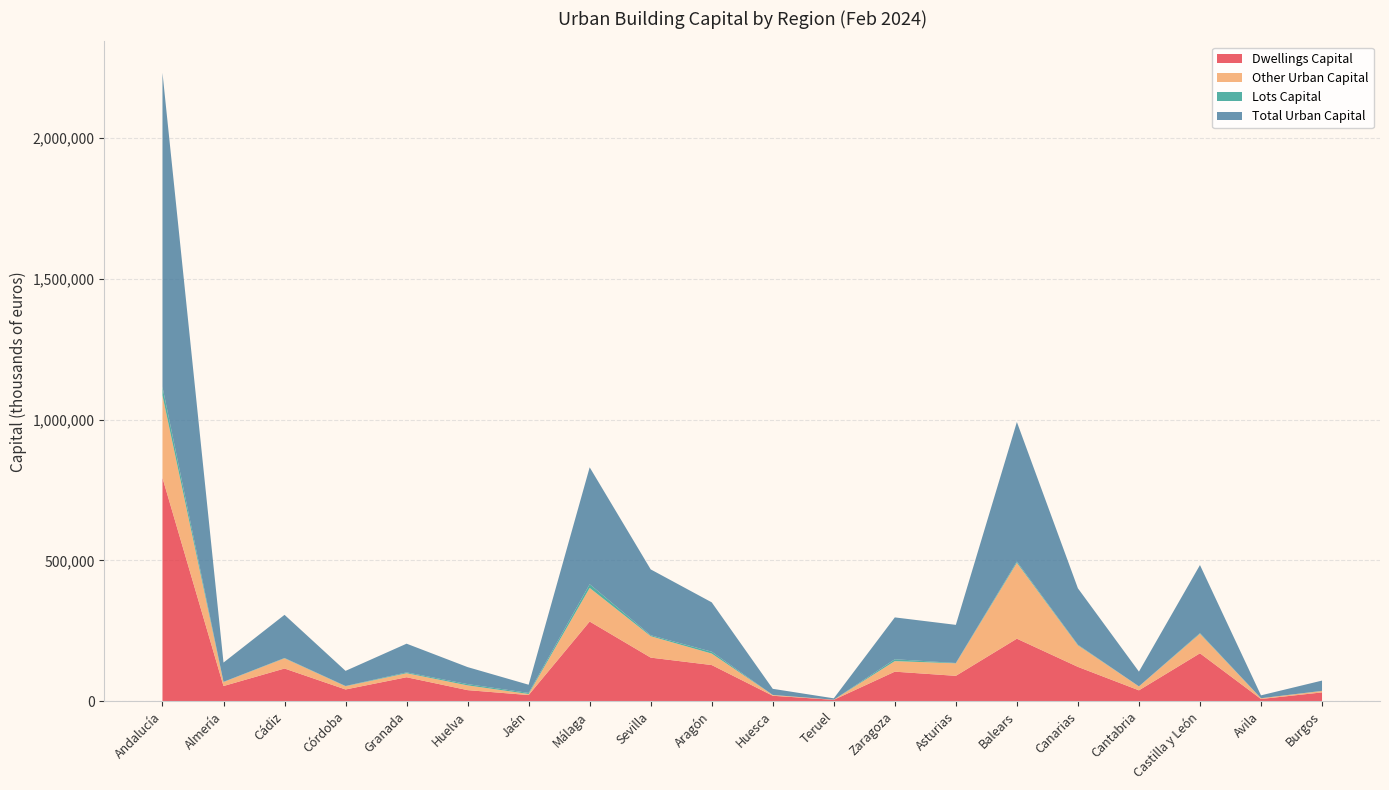

Reading right to left, what are all the values shown in this chart?

Dwellings Capital: Burgos=30942	Avila=7427	Castilla y León=169810	Cantabria=38250	Canarias=121585	Balears=221747	Asturias=89741	Zaragoza=104585	Teruel=4501	Huesca=18988	Aragón=128074	Sevilla=154495	Málaga=282672	Jaén=21490	Huelva=38984	Granada=84778	Córdoba=41341	Cádiz=115759	Almería=53558	Andalucía=793077
Other Urban Capital: Burgos=5038	Avila=2720	Castilla y León=69604	Cantabria=13961	Canarias=76836	Balears=269572	Asturias=44518	Zaragoza=37523	Teruel=423	Huesca=2812	Aragón=40758	Sevilla=76125	Málaga=119507	Jaén=3800	Huelva=16871	Granada=14281	Córdoba=11509	Cádiz=36325	Almería=14289	Andalucía=292707
Lots Capital: Burgos=484	Avila=76	Castilla y León=2306	Cantabria=168	Canarias=2017	Balears=4526	Asturias=1185	Zaragoza=6609	Teruel=0	Huesca=13	Aragón=6622	Sevilla=3380	Málaga=13148	Jaén=3799	Huelva=4555	Granada=2956	Córdoba=874	Cádiz=1184	Almería=612	Andalucía=30508
Total Urban Capital: Burgos=36464	Avila=10223	Castilla y León=241720	Cantabria=52379	Canarias=200438	Balears=495845	Asturias=135444	Zaragoza=148717	Teruel=4924	Huesca=21813	Aragón=175454	Sevilla=234000	Málaga=415327	Jaén=29089	Huelva=60410	Granada=102015	Córdoba=53724	Cádiz=153268	Almería=68459	Andalucía=1116292